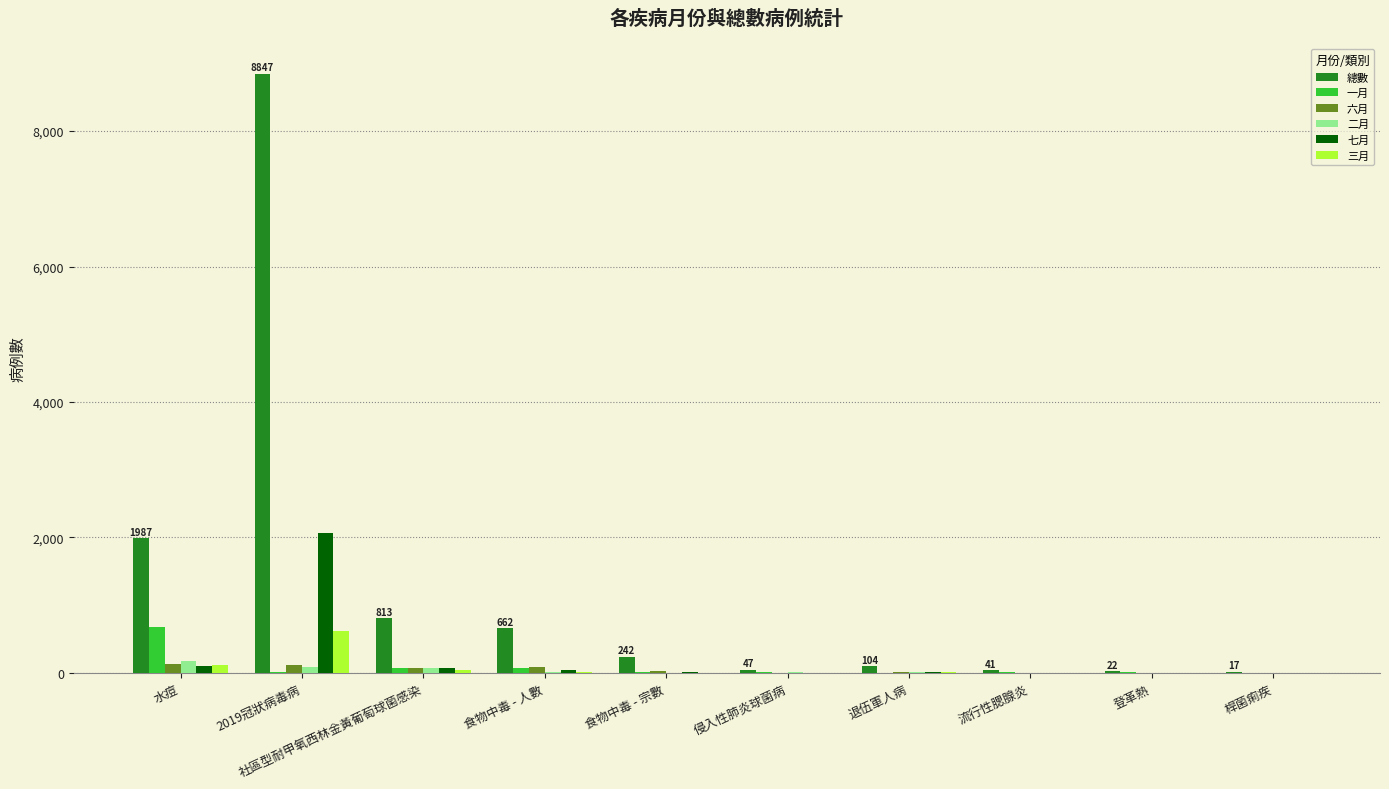

What is the maximum value for 一月?

677